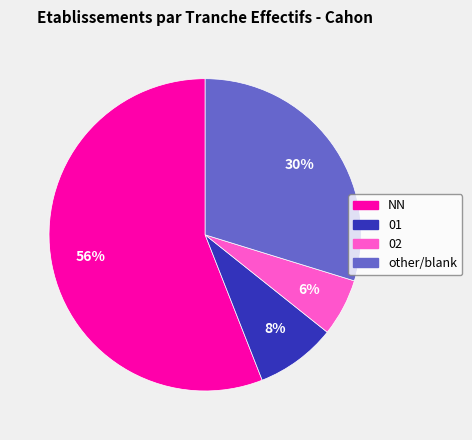

To the nearest percent, what is the difference between the largest and smallest slice percentages?

50%